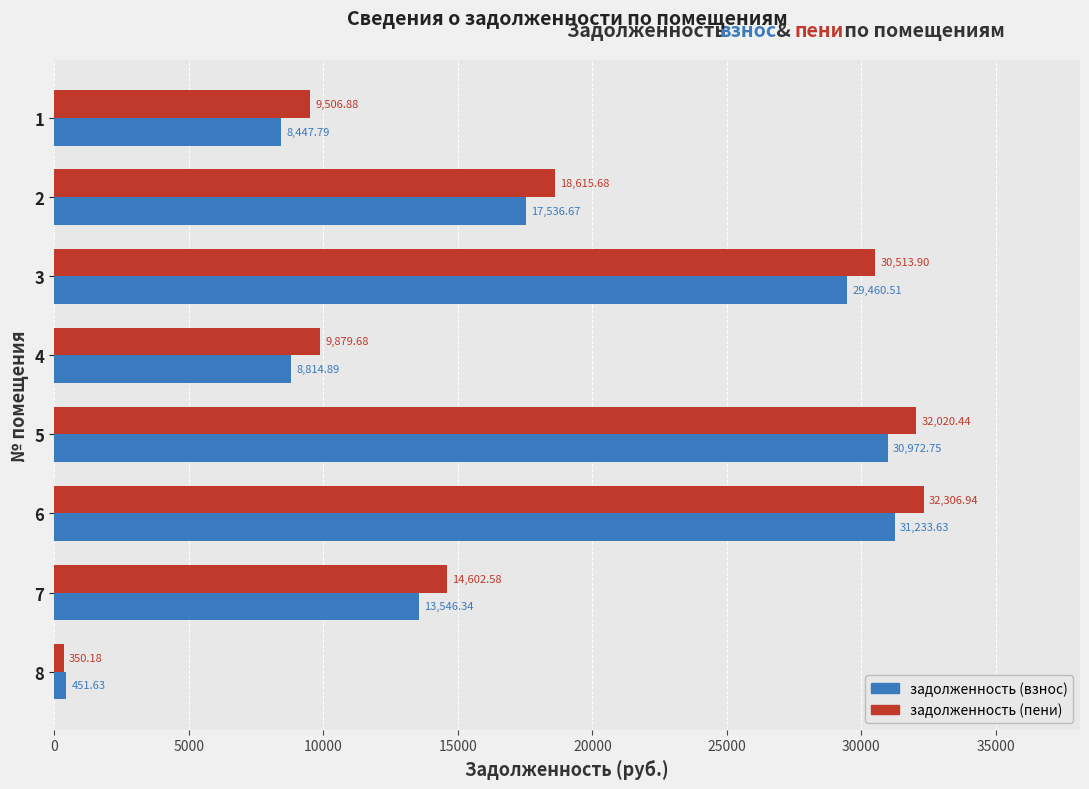

What is the spread (max minus min) of values at 4?

1064.8